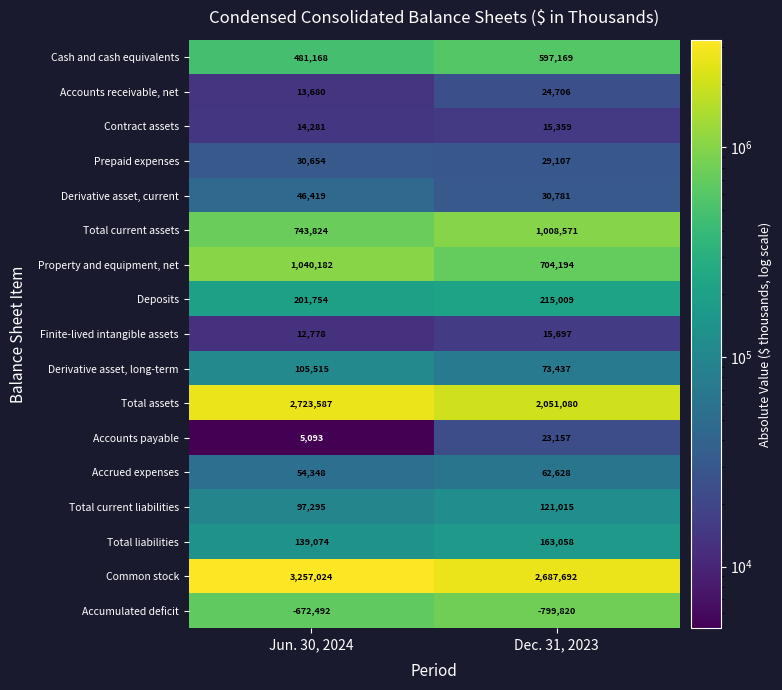

What is the average value of the Finite-lived intangible assets series?

14238